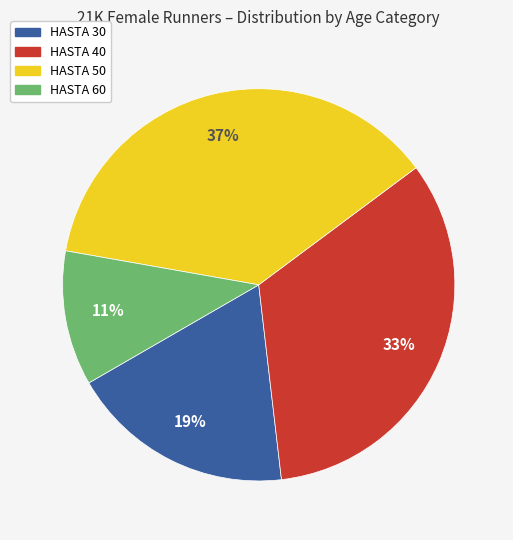

Is it true that HASTA 40 is 43% of the pie?

False